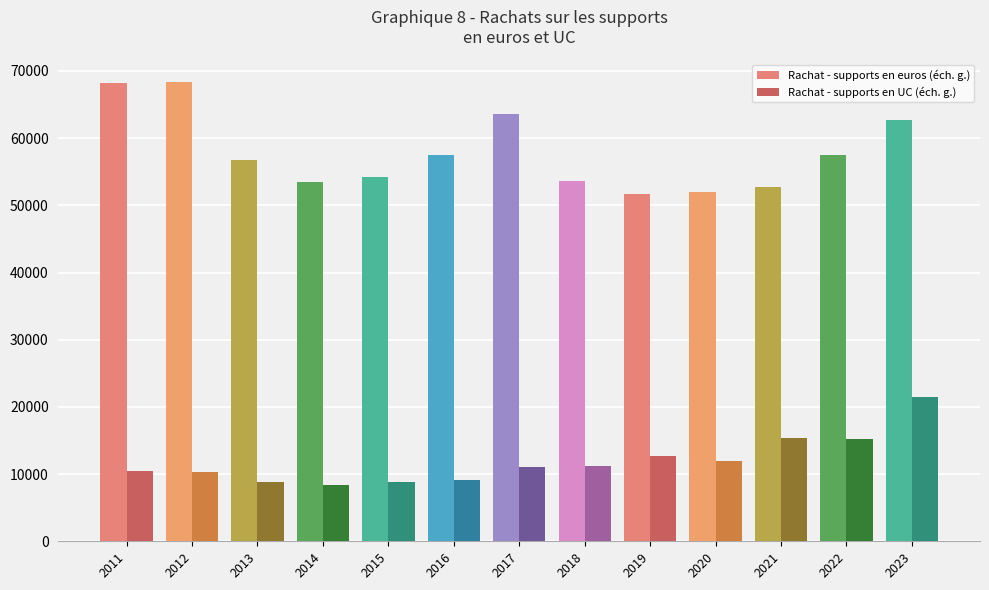

Is the value of Rachat - supports en euros (éch. g.) at 2021 greater than the value of Rachat - supports en UC (éch. g.) at 2016?

Yes